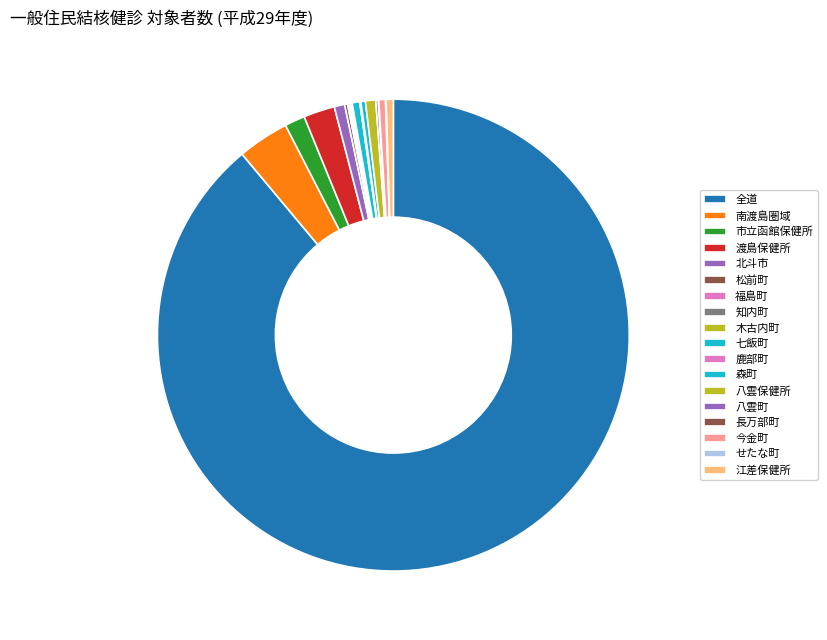

Approximately how many times larger is the value at 江差保健所 compared to 八雲保健所?

0.7